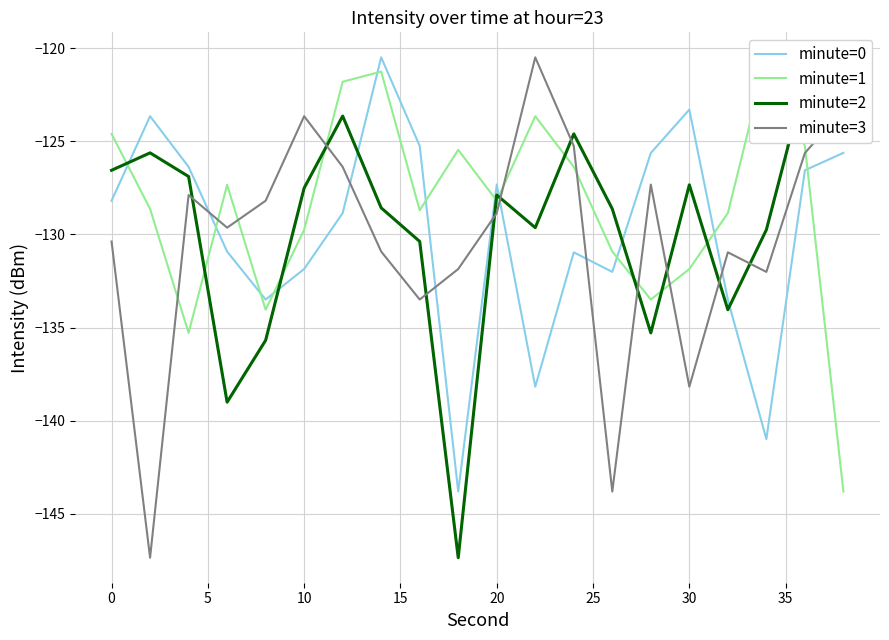

What are all the series names shown in the legend?

minute=0, minute=1, minute=2, minute=3